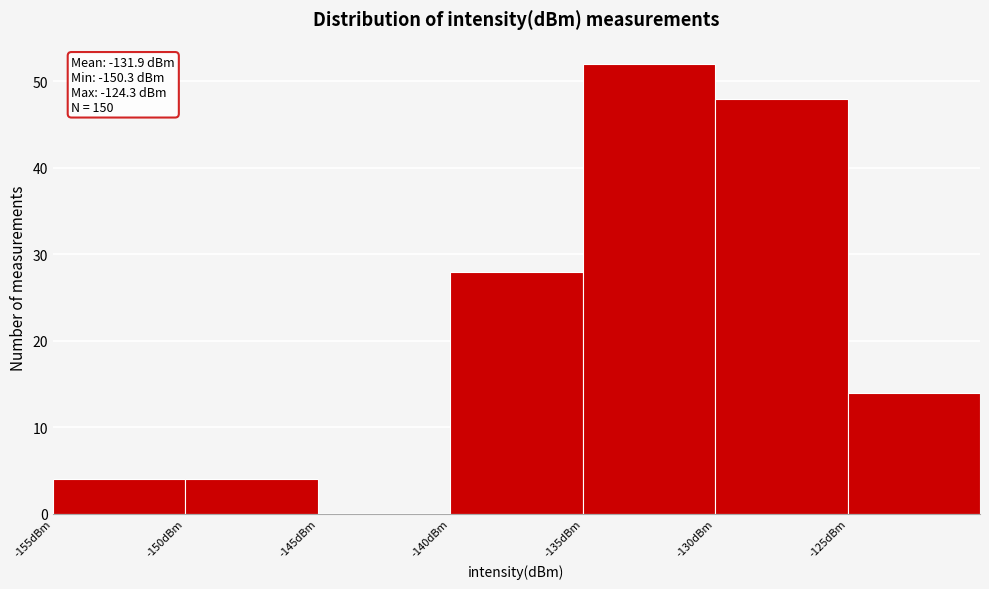

Over which range of the x-axis is the bar tallest?

-135 to -130